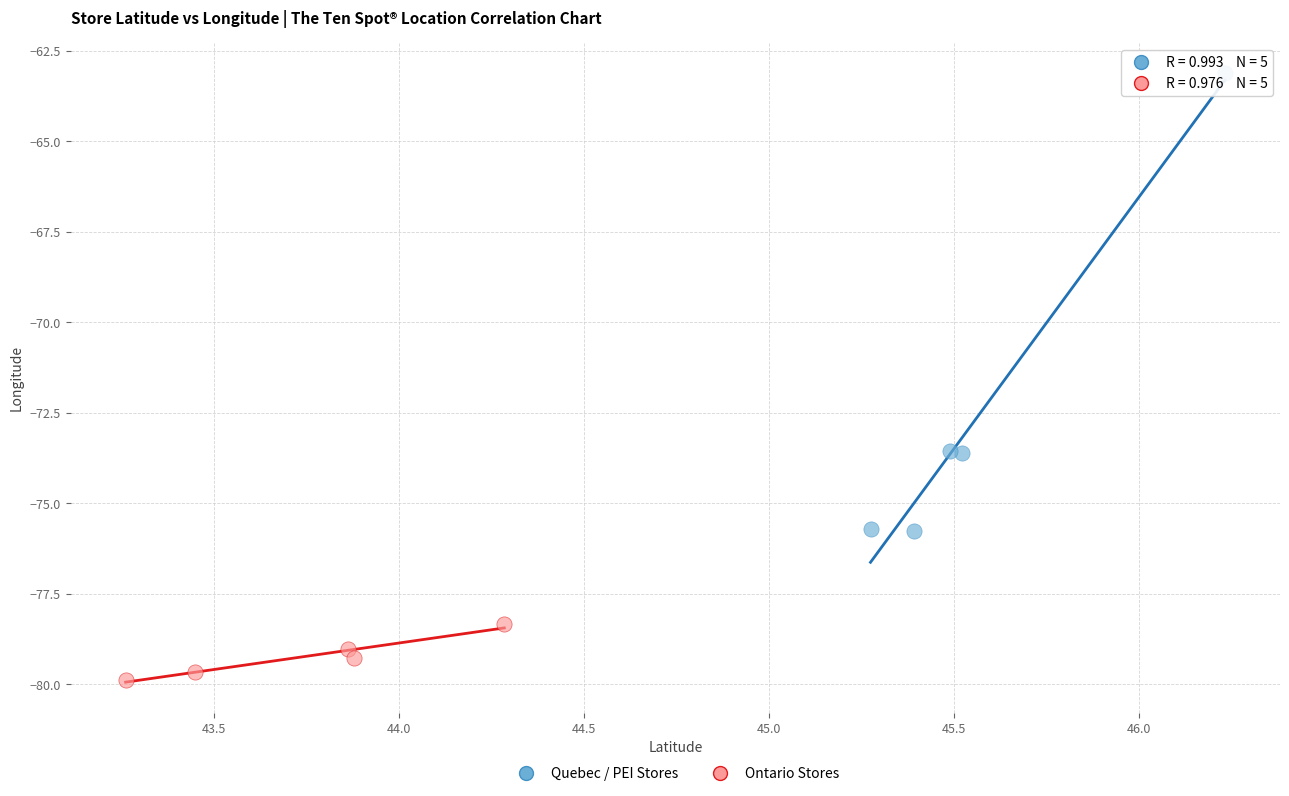

Which series has the largest Y range (max minus min)?

Quebec / PEI Stores